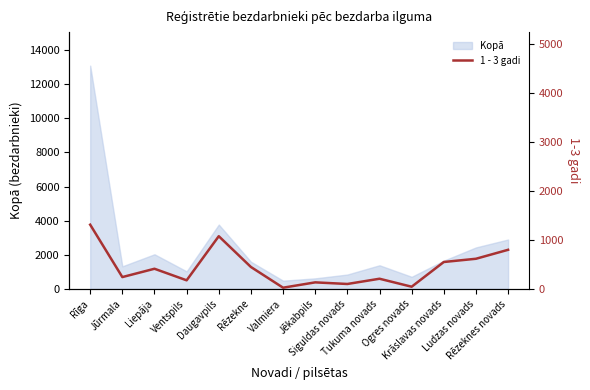

Is it true that the value at Jēkabpils is 133?

True